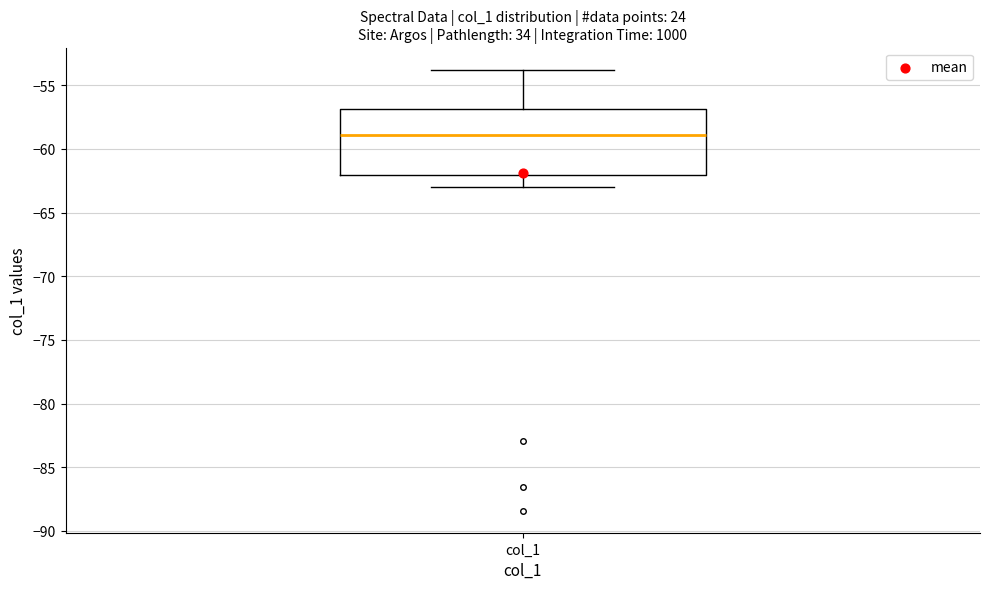

Transcribe this box plot: give where the median line is, the range the box spans, and where the two whiskers end, as read against the y-axis. The values are not printed on the chart, so give them approximately, as read against the axis.

median -59, box -62 to -57, whiskers -63 to -54